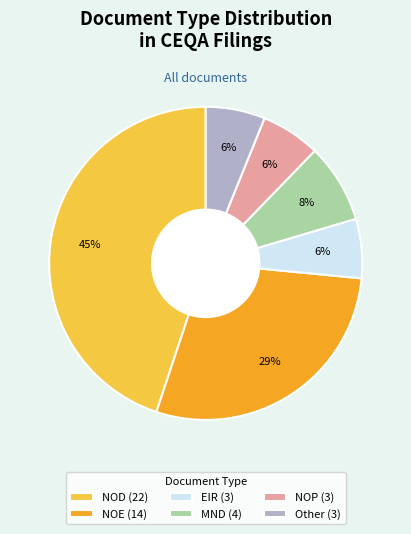

To the nearest percent, what is the combined percentage of NOE and MND?

37%